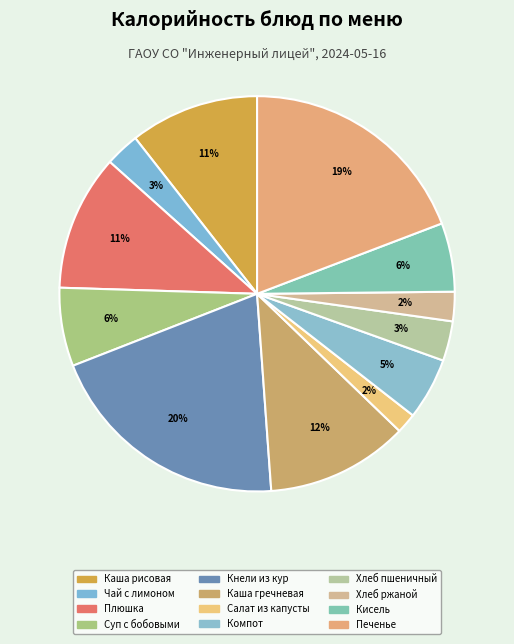

Count the number of slices in the pie.

12